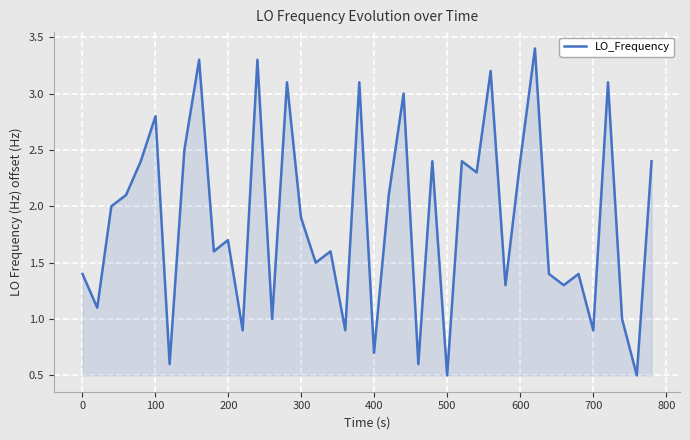

What is the minimum value shown in the chart?

0.5